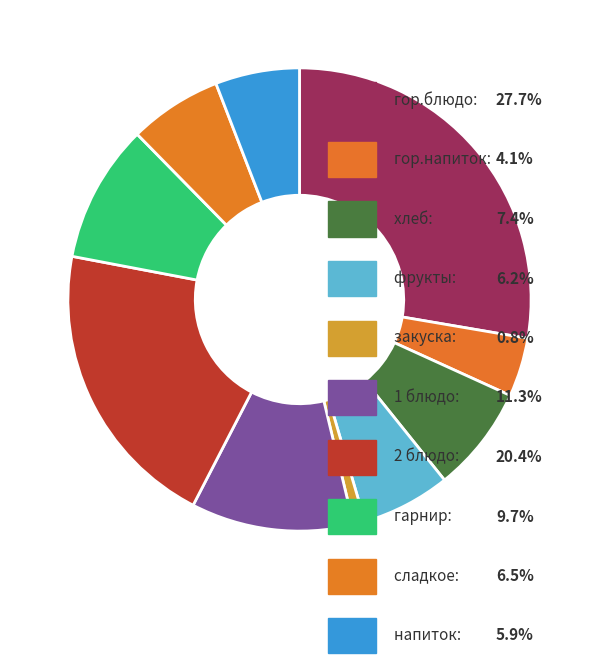

Which slice is the smallest?

закуска